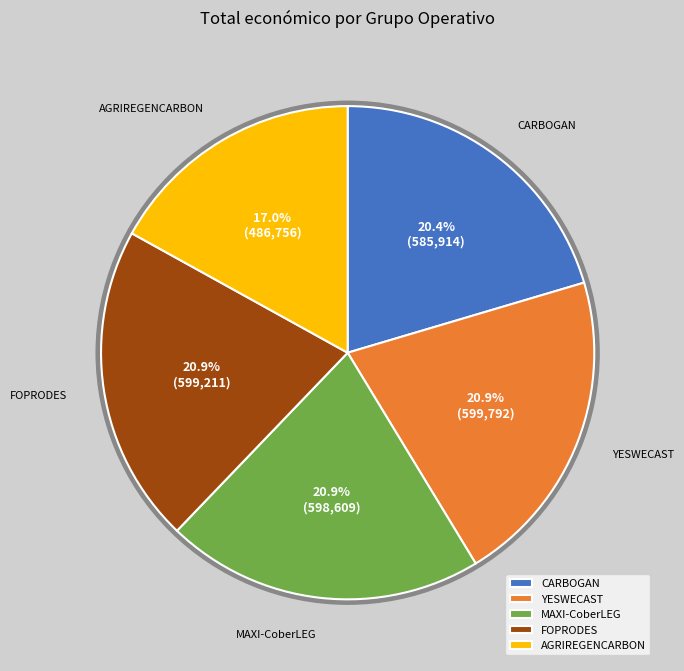

What is the smallest slice in the pie chart?

AGRIREGENCARBON